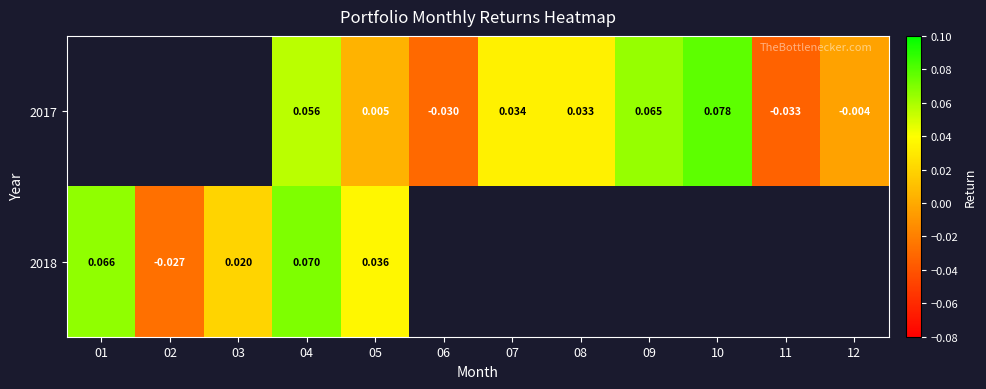

Is the value of 2017 at 10 greater than the value of 2018 at 03?

Yes